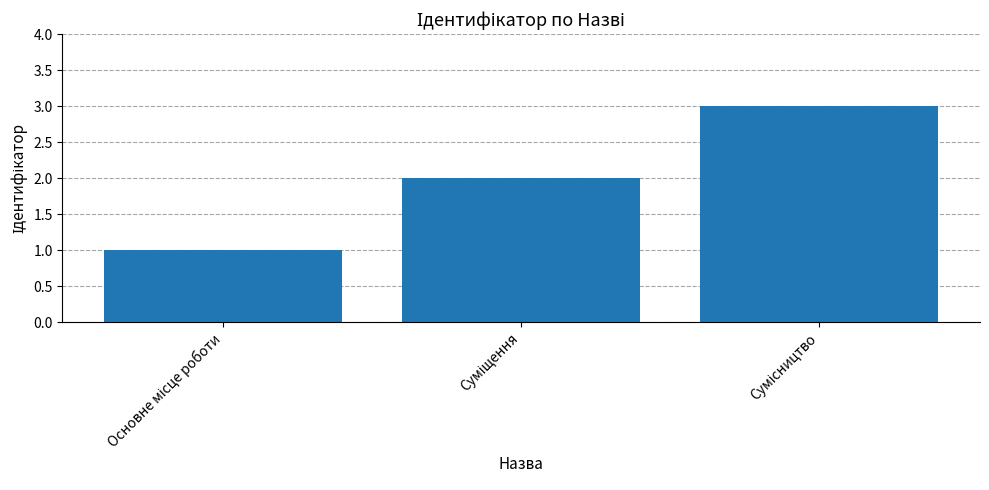

How many data points are less than 2?

1